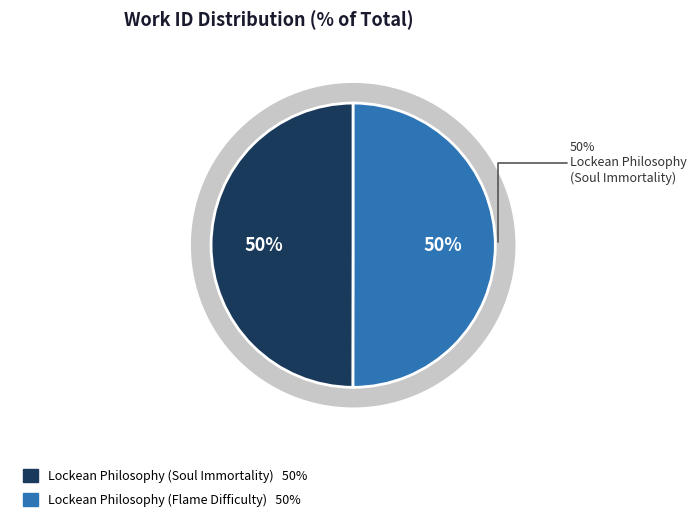

To the nearest percent, what is the average slice percentage?

50%